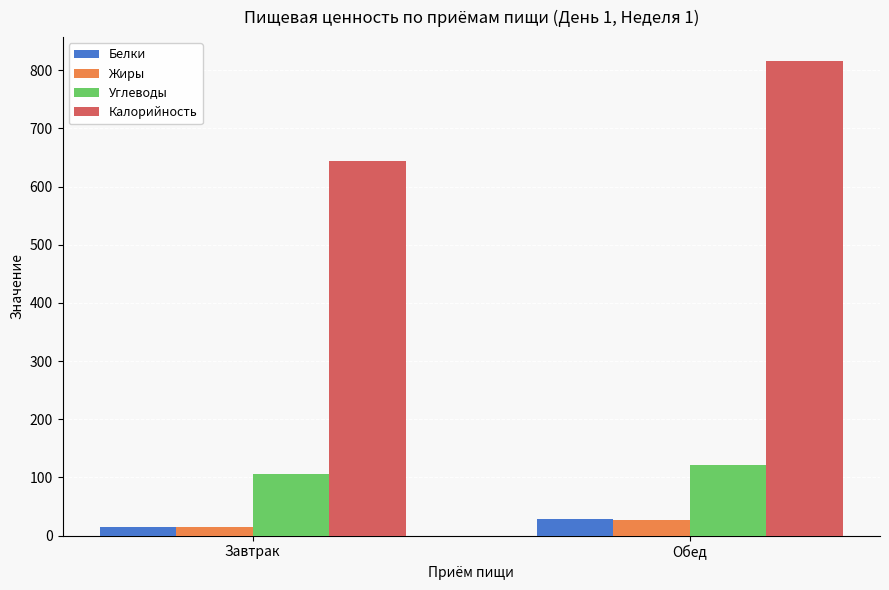

How many values in the Белки series are below 27?

1